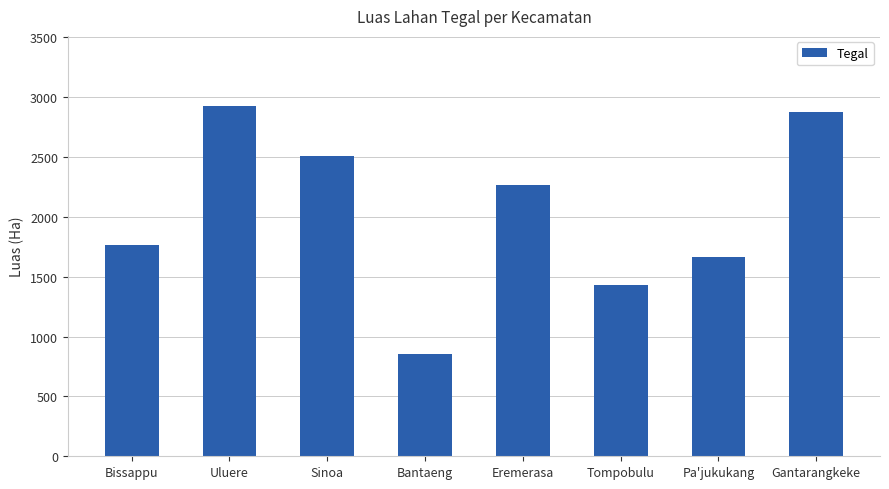

Where is the data nearest to the value 1889?

Bissappu